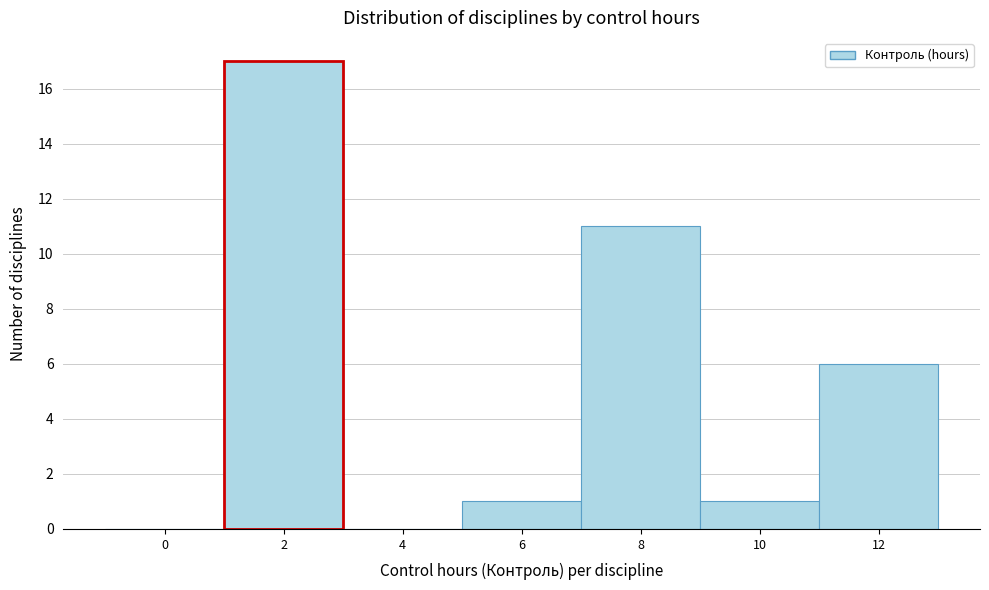

Reading left to right, what are all the values shown in this chart?

0=0	2=17	4=0	6=1	8=11	10=1	12=6